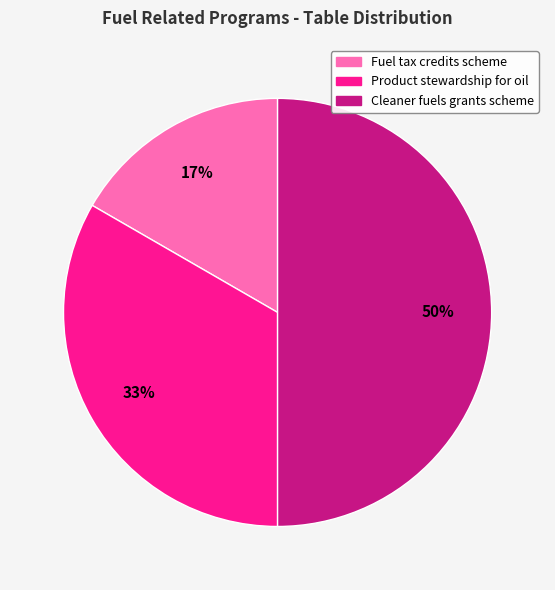

To the nearest percent, what is the difference between the largest and smallest slice percentages?

33%